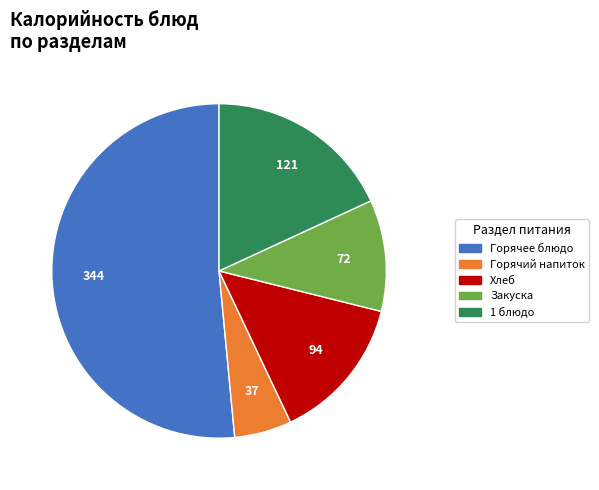

Does any single category account for the majority?

Yes